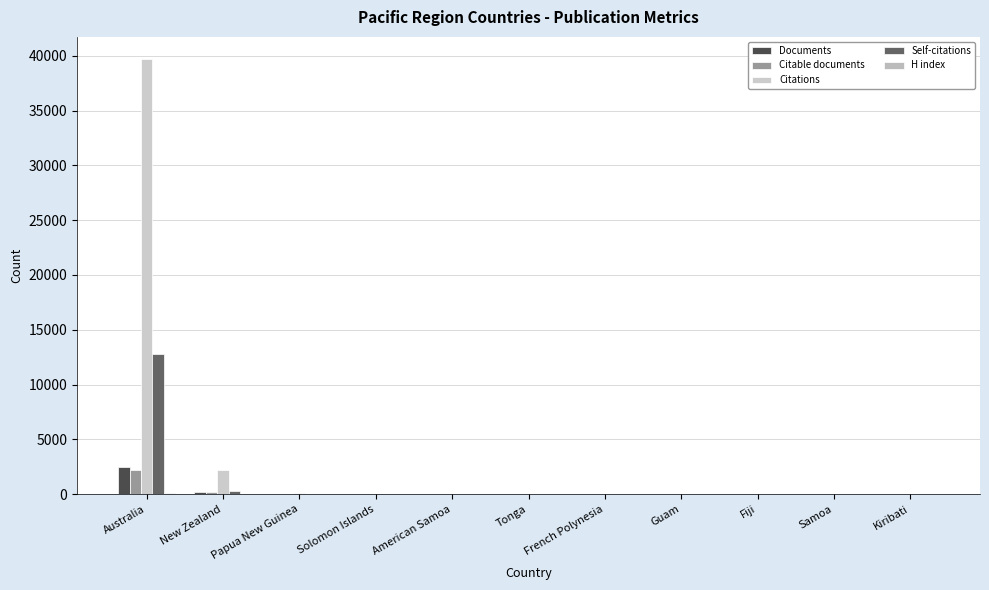

How many values in the Citable documents series exceed 2?

4